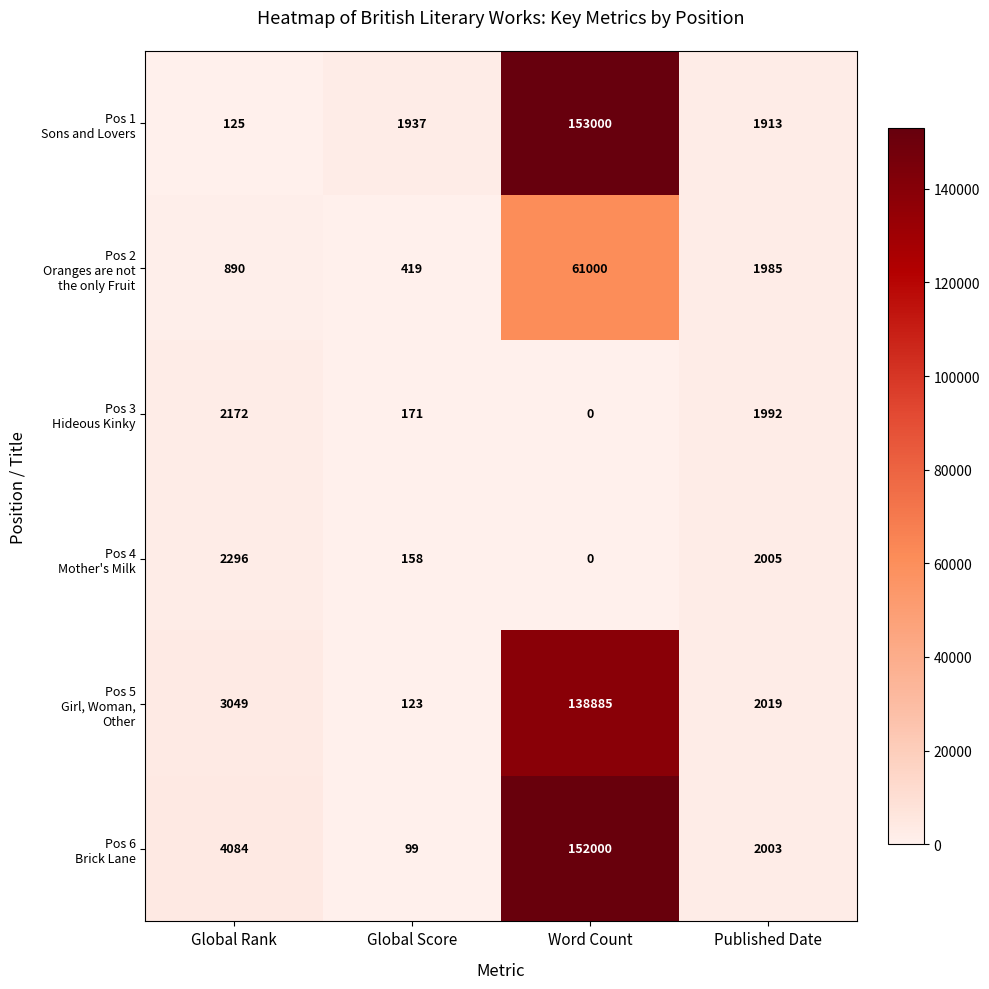

What is the difference between the highest and lowest values at Word Count?

153000